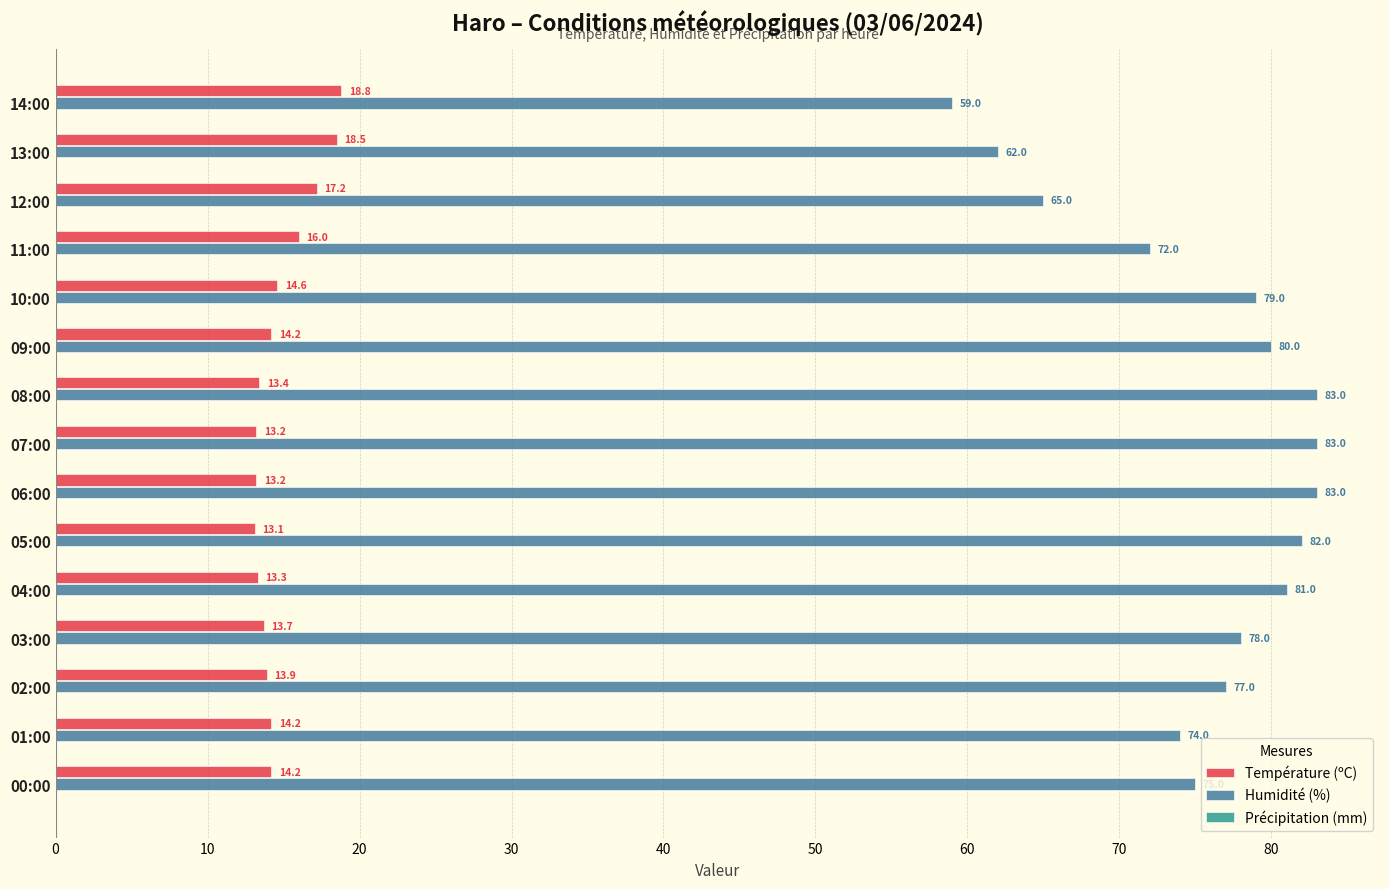

Read the Humidité (%) value at 09:00.

80.0